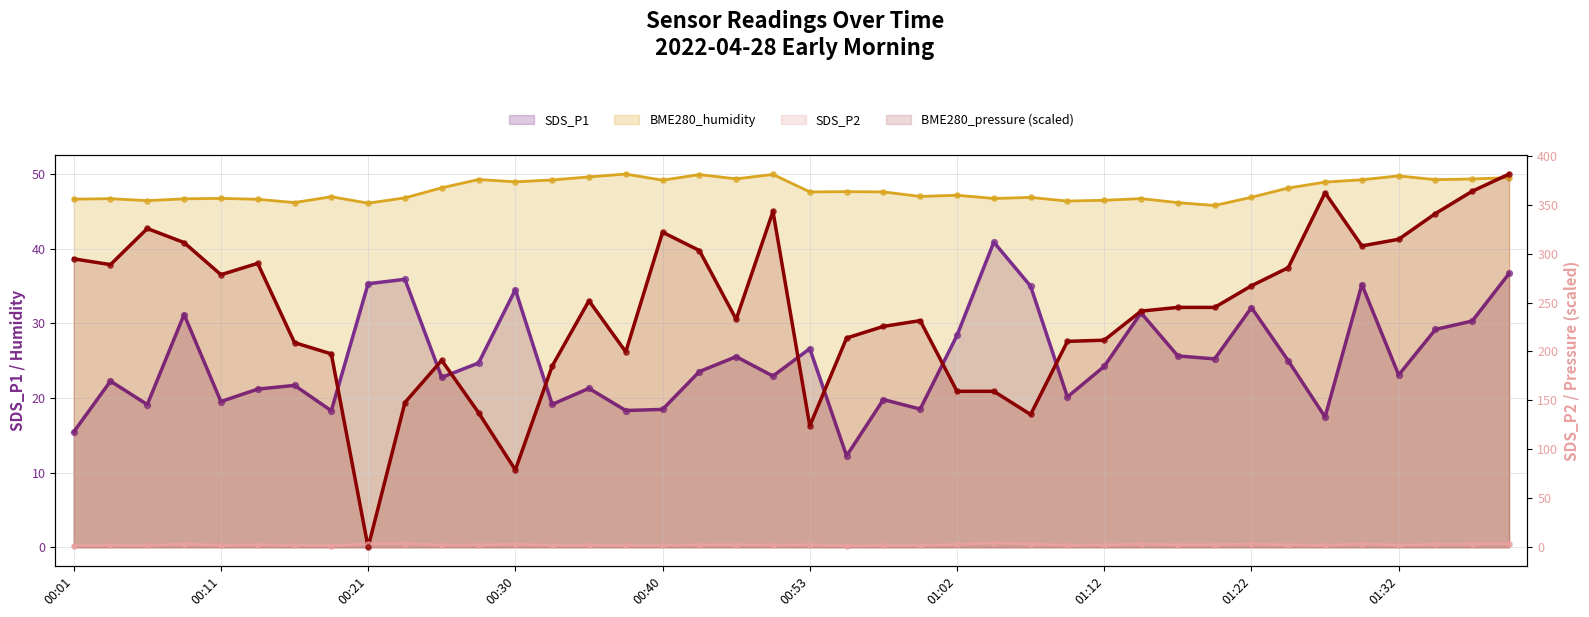

Which series reaches the minimum Y coordinate?

BME280_pressure_scaled